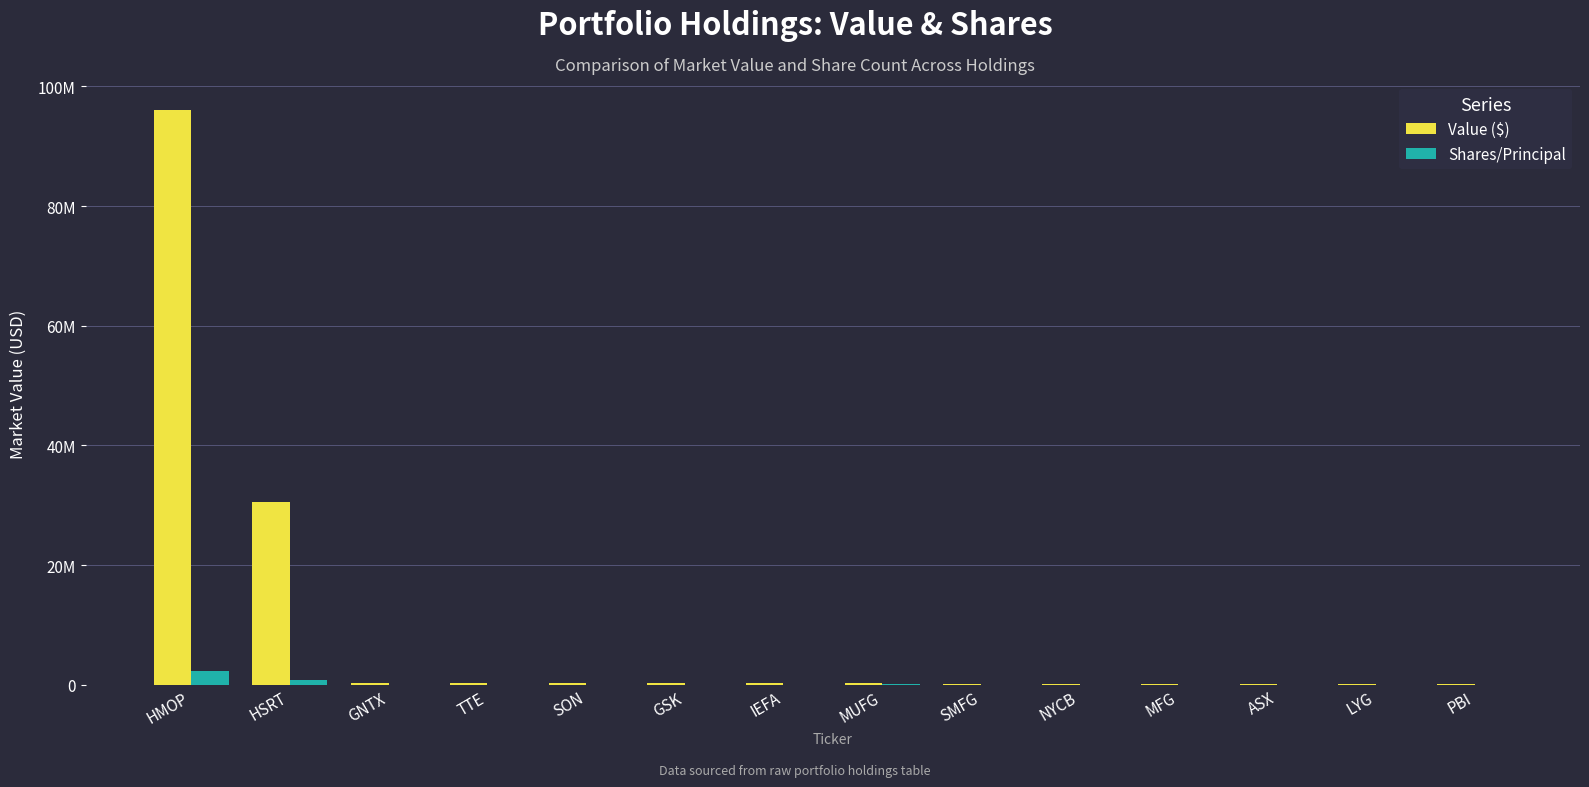

What is the difference between the second highest and second lowest values in the Shares/Principal series?

744380